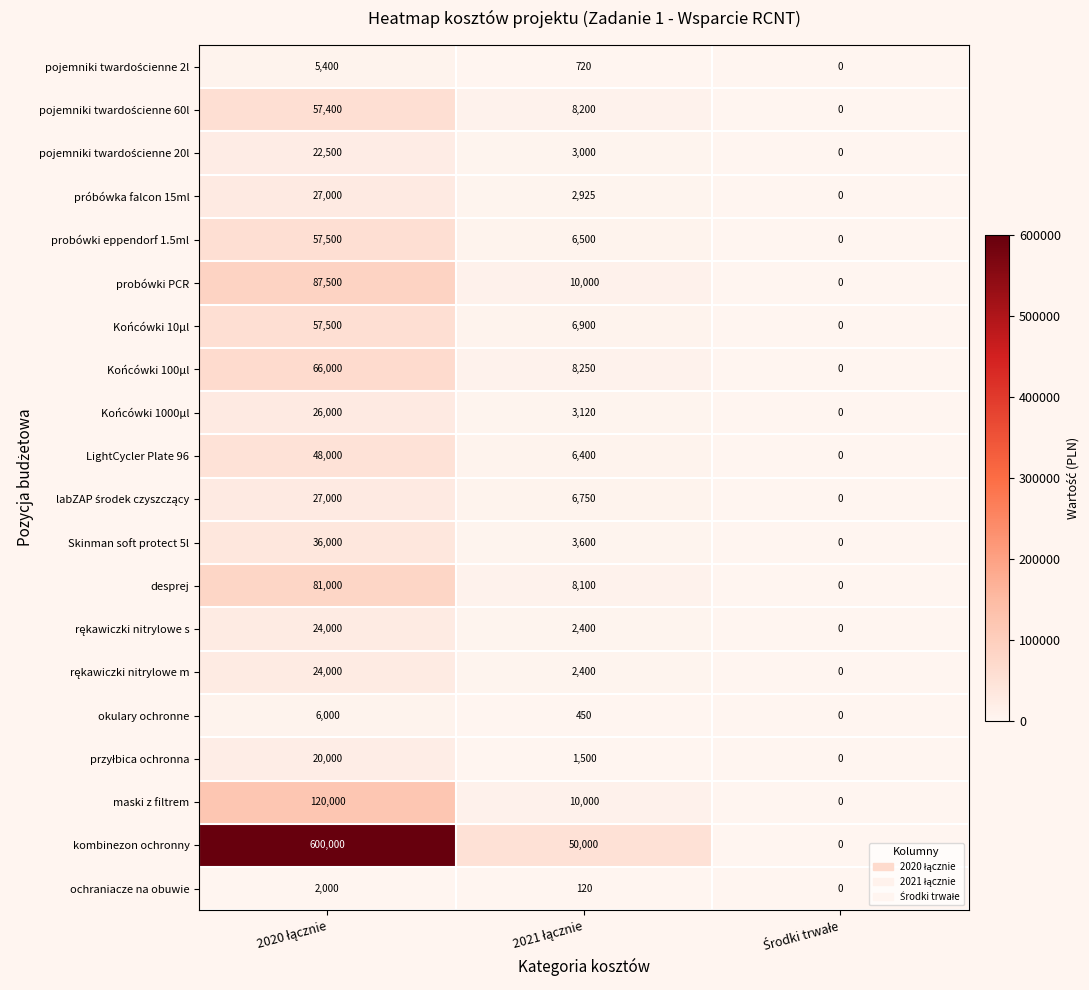

How many probówki PCR values are between 0 and 87500?

3